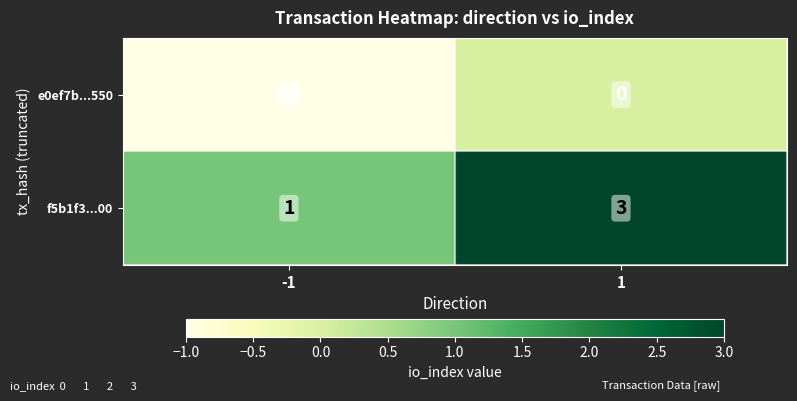

Count the number of categories in the chart.

2